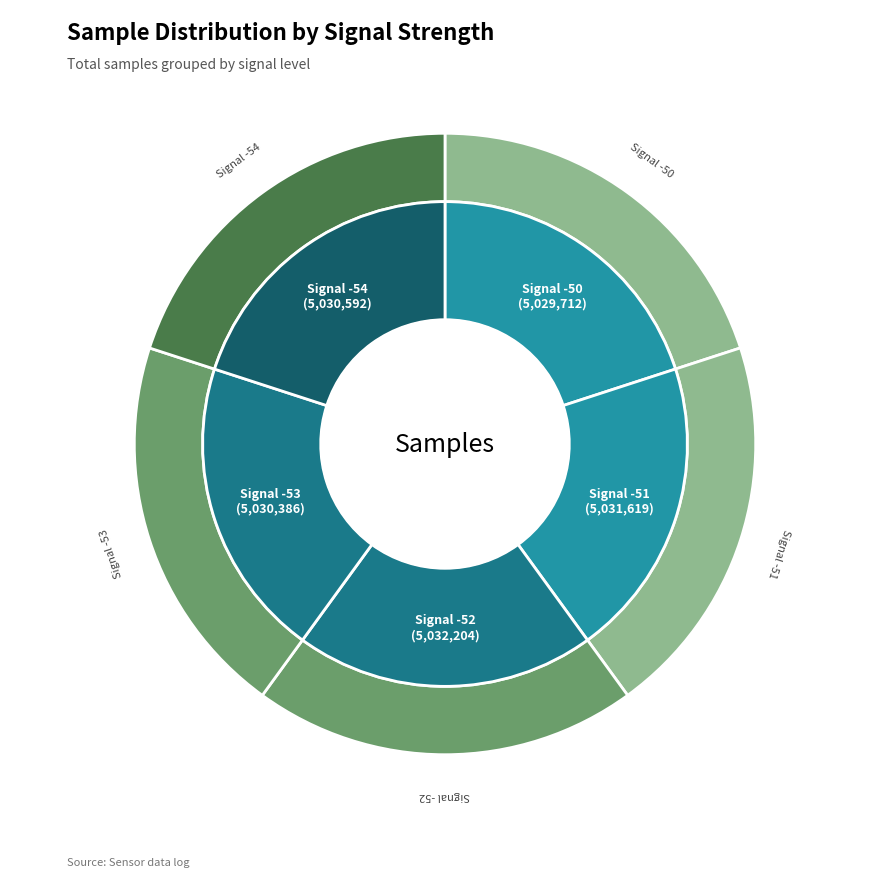

Rank the categories by value from lowest to highest.

Signal -50, Signal -53, Signal -54, Signal -51, Signal -52